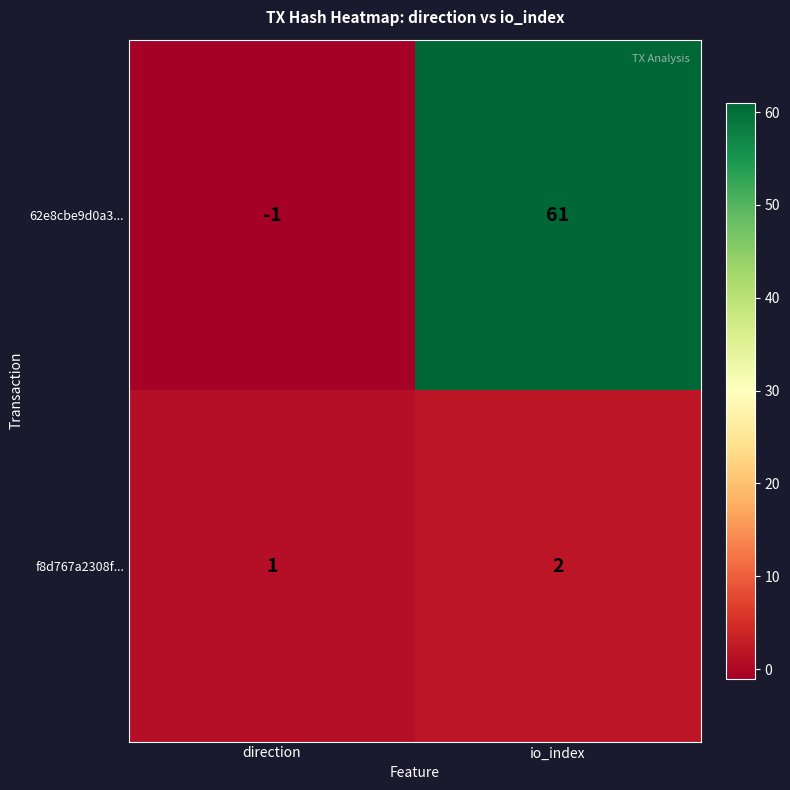

Which series changed the most between direction and io_index?

62e8cbe9d0a3...